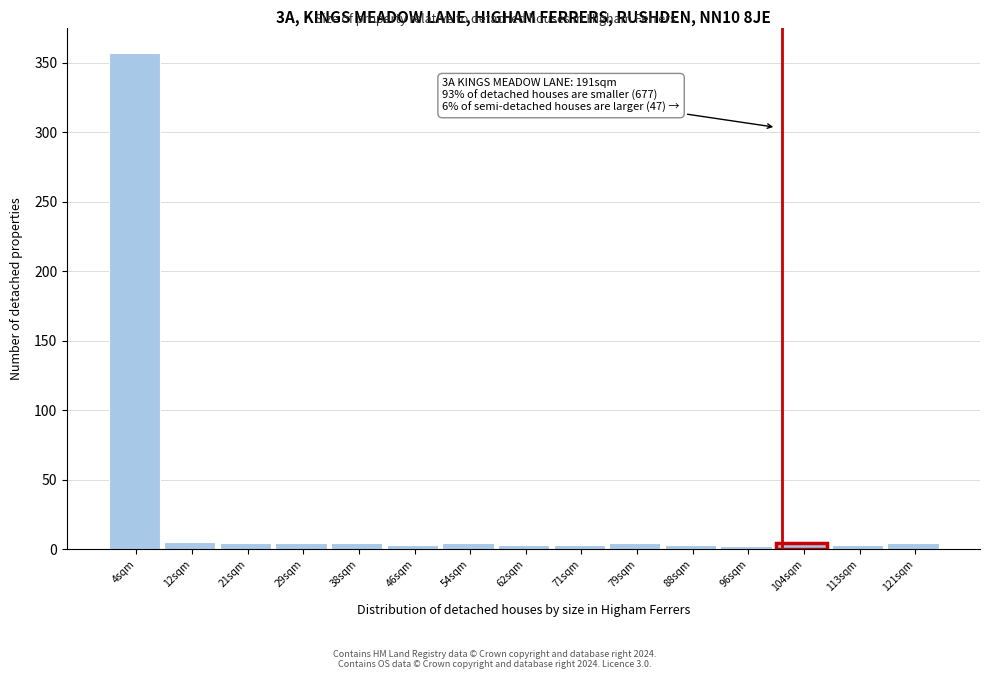

Over which range of the x-axis is the bar tallest?

0 to 8